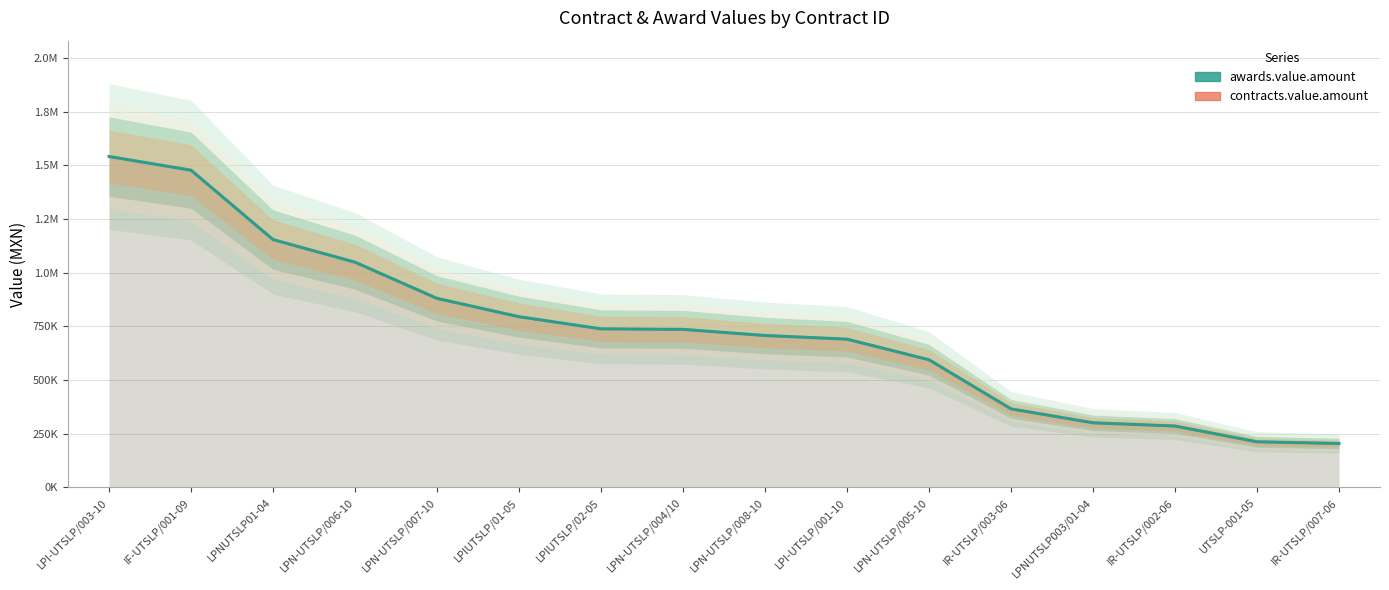

Rank the series by their maximum value, from highest to lowest.

awards.value.amount, contracts.value.amount